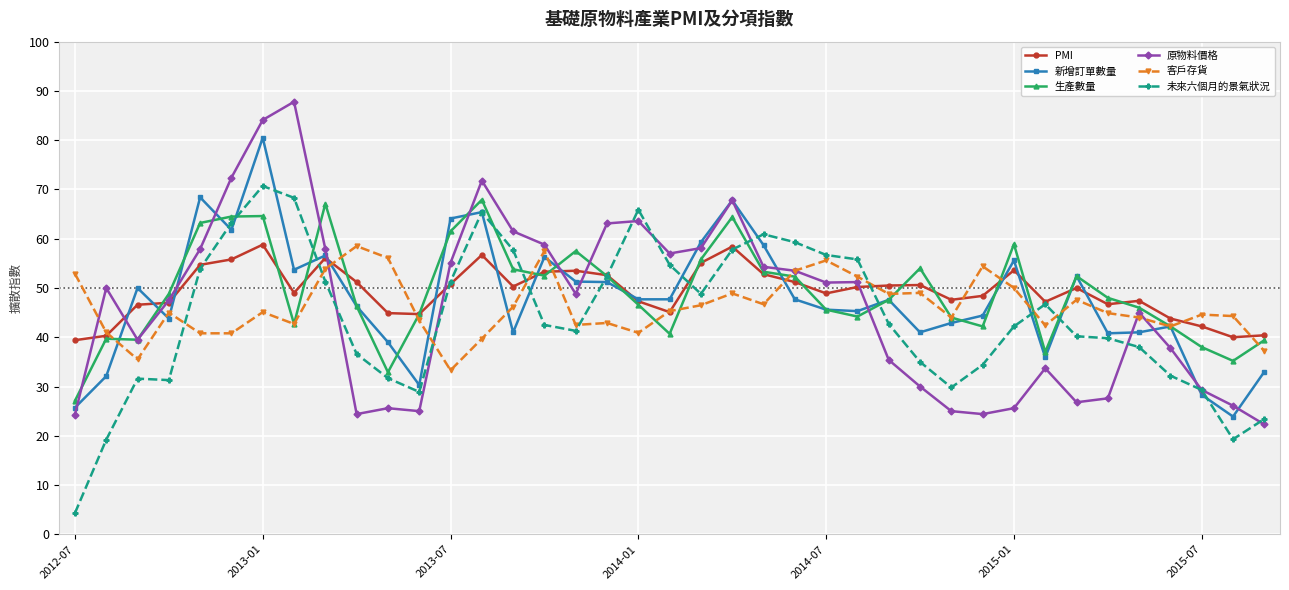

What is the value of the 未來六個月的景氣狀況 point at the 34th from the left?

39.8